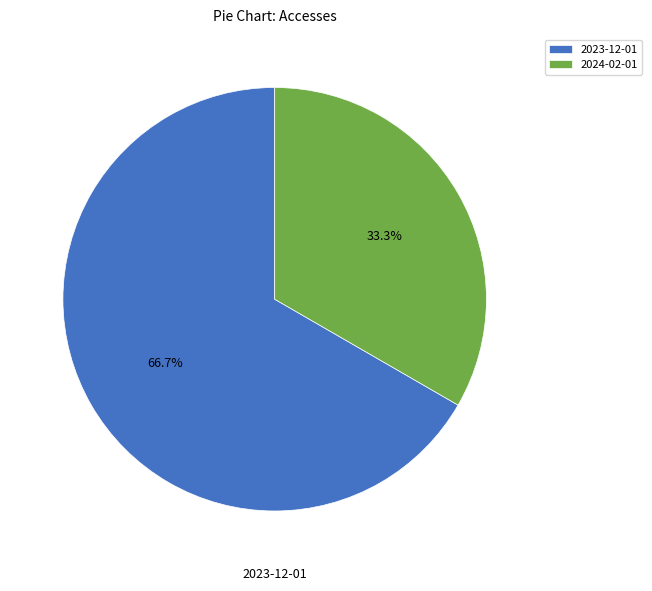

How many slices are in this pie chart?

2